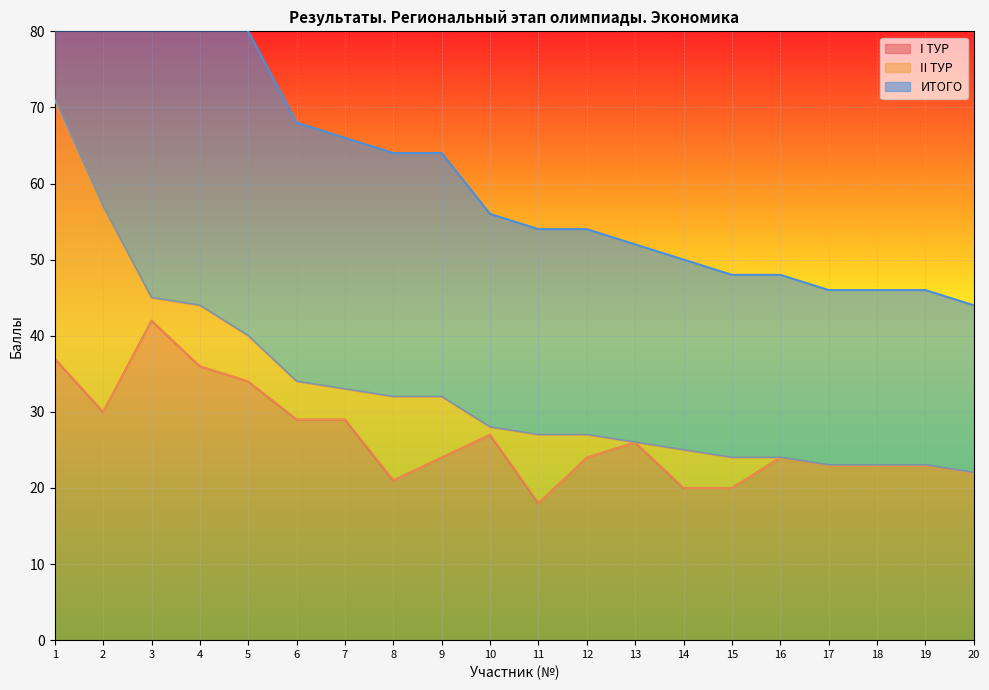

Count the number of categories in the chart.

20